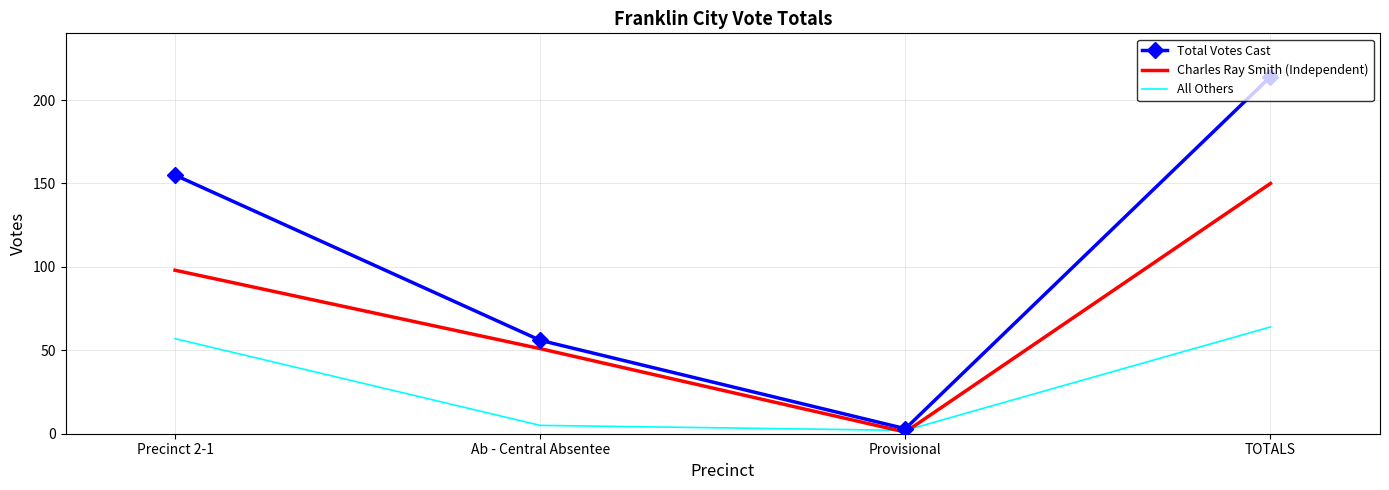

The All Others series shows 57 at Precinct 2-1. True or false?

True